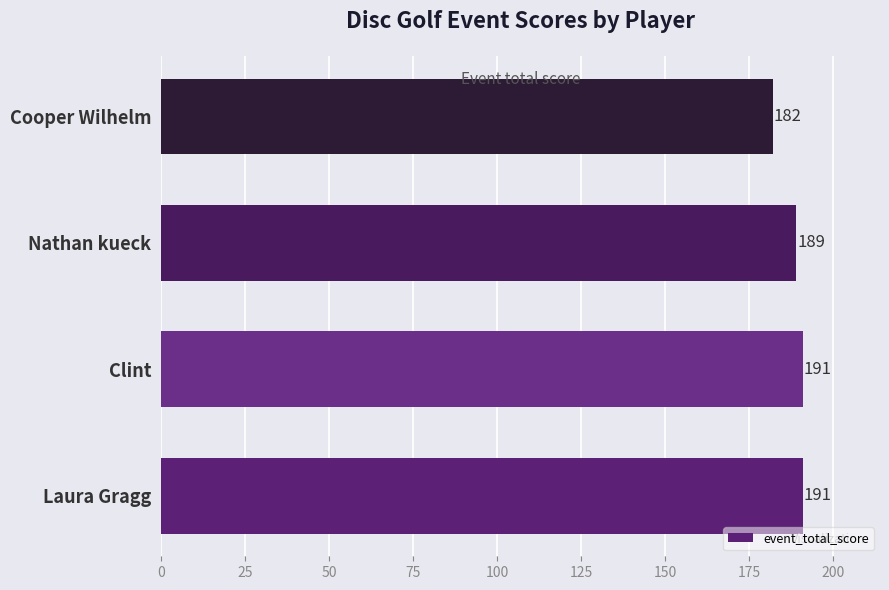

What is the minimum value shown in the chart?

182